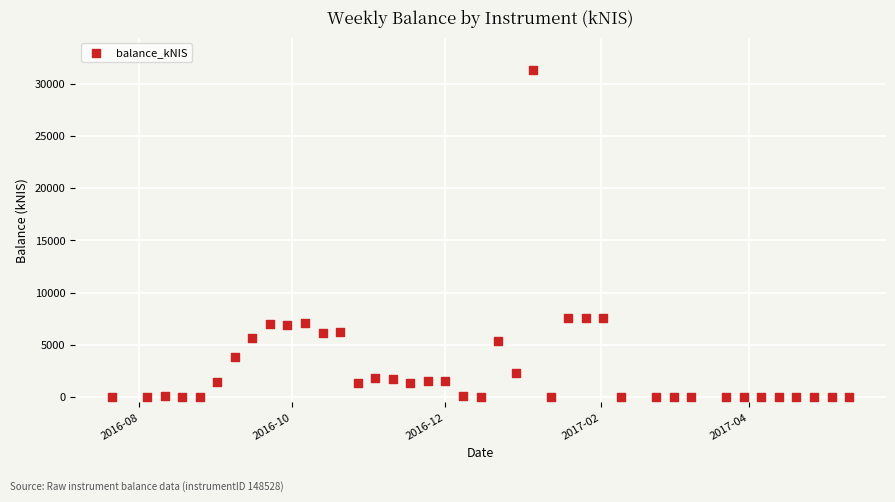

What is the range of Y values (max minus min)?

31266.1